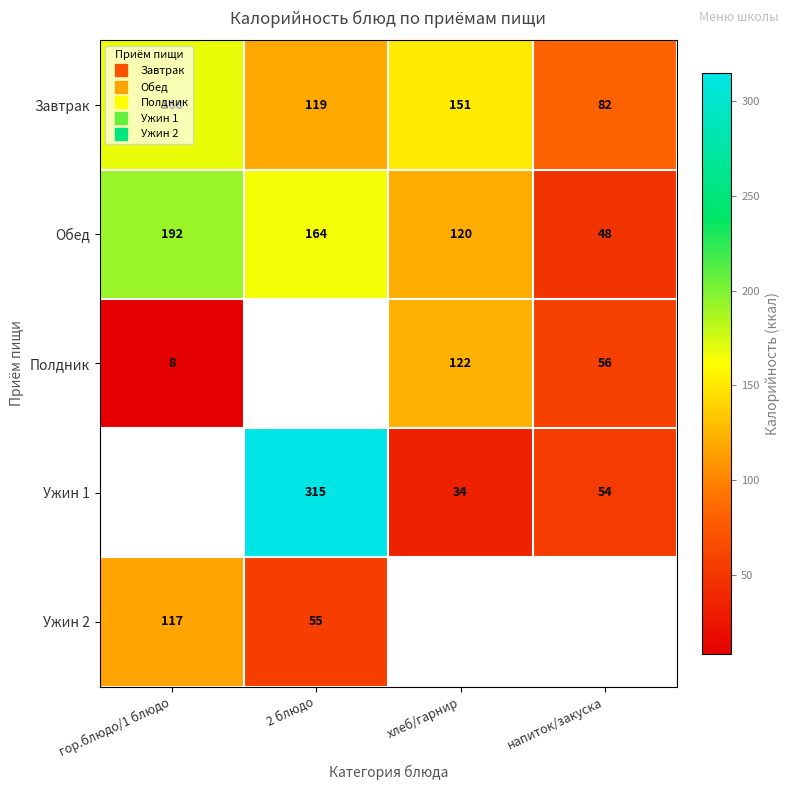

Which has a higher value, напиток/закуска or гор.блюдо/1 блюдо?

гор.блюдо/1 блюдо